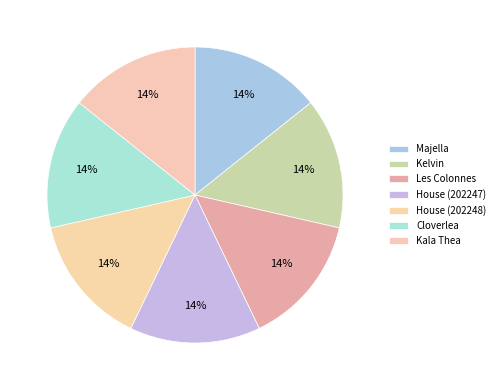

To the nearest percent, what is the combined percentage of House (202248) and Cloverlea?

29%